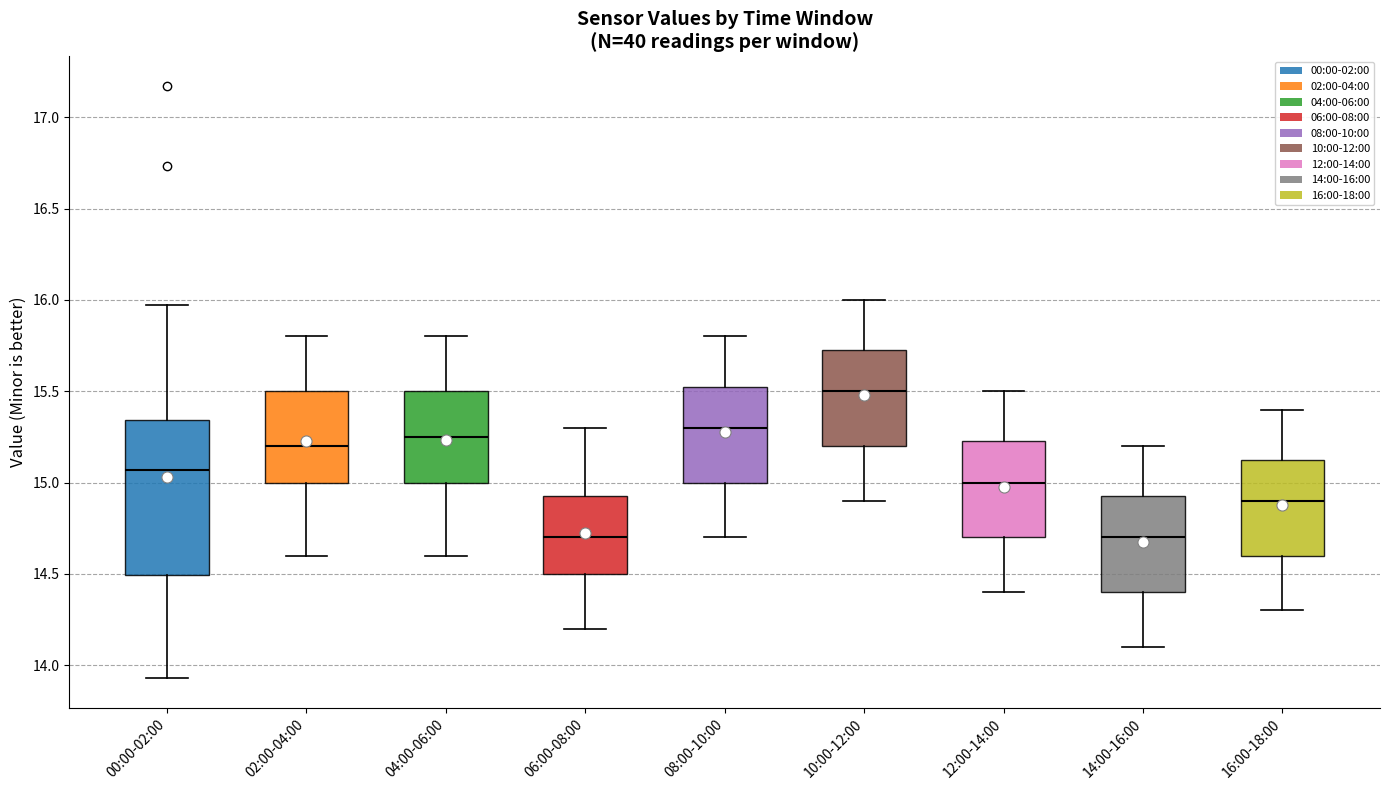

Reading left to right, read every box against the y-axis: the position of its median line, the range the box covers, and the ends of its whiskers. The values are not printed on the chart, so give them approximately, as read against the axis.

00:00-02:00: median 15.05, box 14.50 to 15.35, whiskers 13.95 to 15.95
02:00-04:00: median 15.20, box 15.00 to 15.50, whiskers 14.60 to 15.80
04:00-06:00: median 15.25, box 15.00 to 15.50, whiskers 14.60 to 15.80
06:00-08:00: median 14.70, box 14.50 to 14.95, whiskers 14.20 to 15.30
08:00-10:00: median 15.30, box 15.00 to 15.55, whiskers 14.70 to 15.80
10:00-12:00: median 15.50, box 15.20 to 15.75, whiskers 14.90 to 16.00
12:00-14:00: median 15.00, box 14.70 to 15.25, whiskers 14.40 to 15.50
14:00-16:00: median 14.70, box 14.40 to 14.95, whiskers 14.10 to 15.20
16:00-18:00: median 14.90, box 14.60 to 15.15, whiskers 14.30 to 15.40